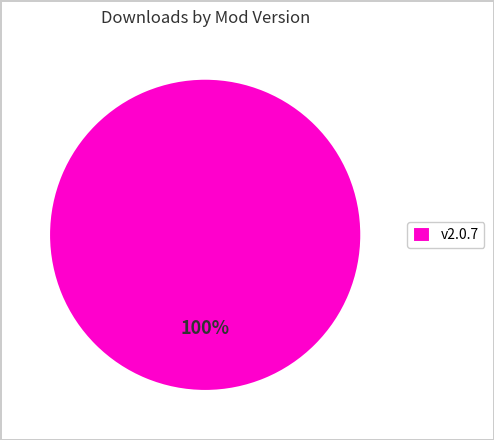

To the nearest percent, what percentage of the pie is v2.0.7?

100%